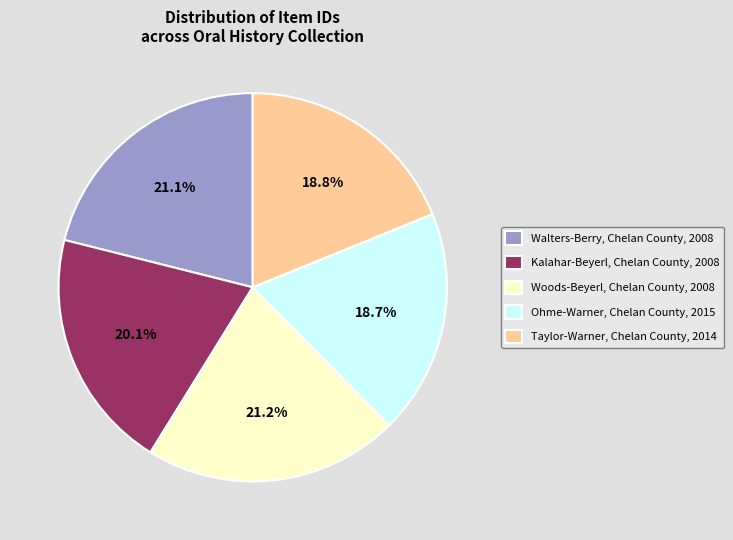

Is the sum of Taylor-Warner, Chelan County, 2014 and Woods-Beyerl, Chelan County, 2008 greater than half?

No